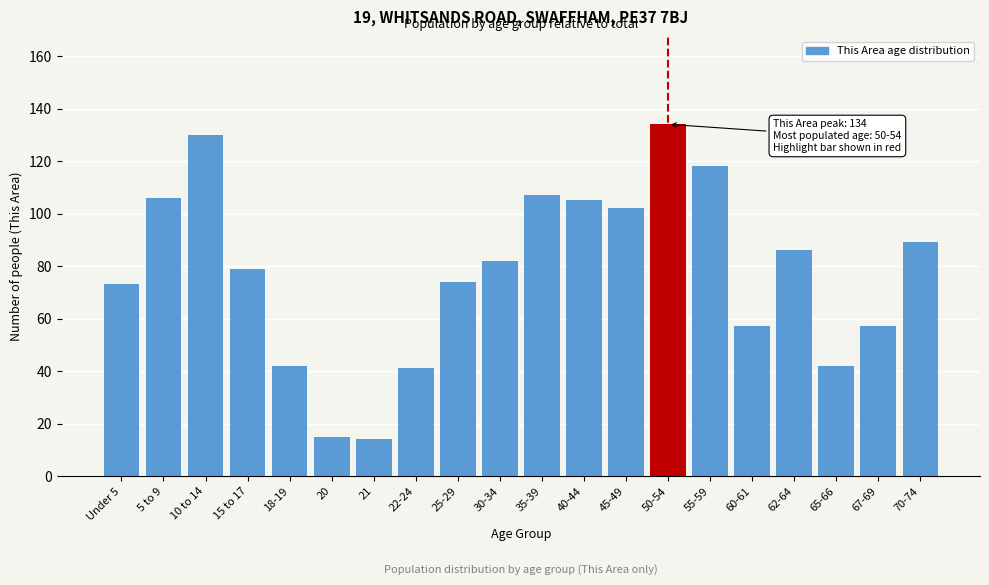

Reading left to right, list all the values displayed in this chart.

Under 5=73	5 to 9=106	10 to 14=130	15 to 17=79	18-19=42	20=15	21=14	22-24=41	25-29=74	30-34=82	35-39=107	40-44=105	45-49=102	50-54=134	55-59=118	60-61=57	62-64=86	65-66=42	67-69=57	70-74=89